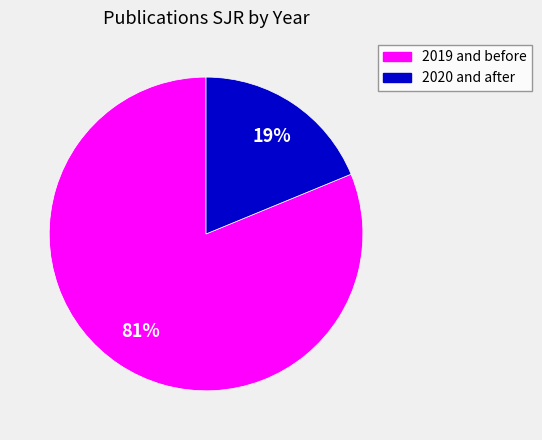

Is there any slice that represents more than half of the pie?

Yes